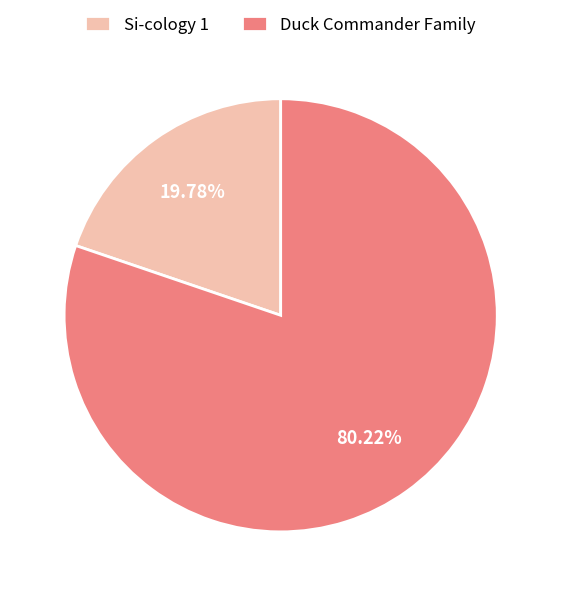

How many segments does this pie chart have?

2